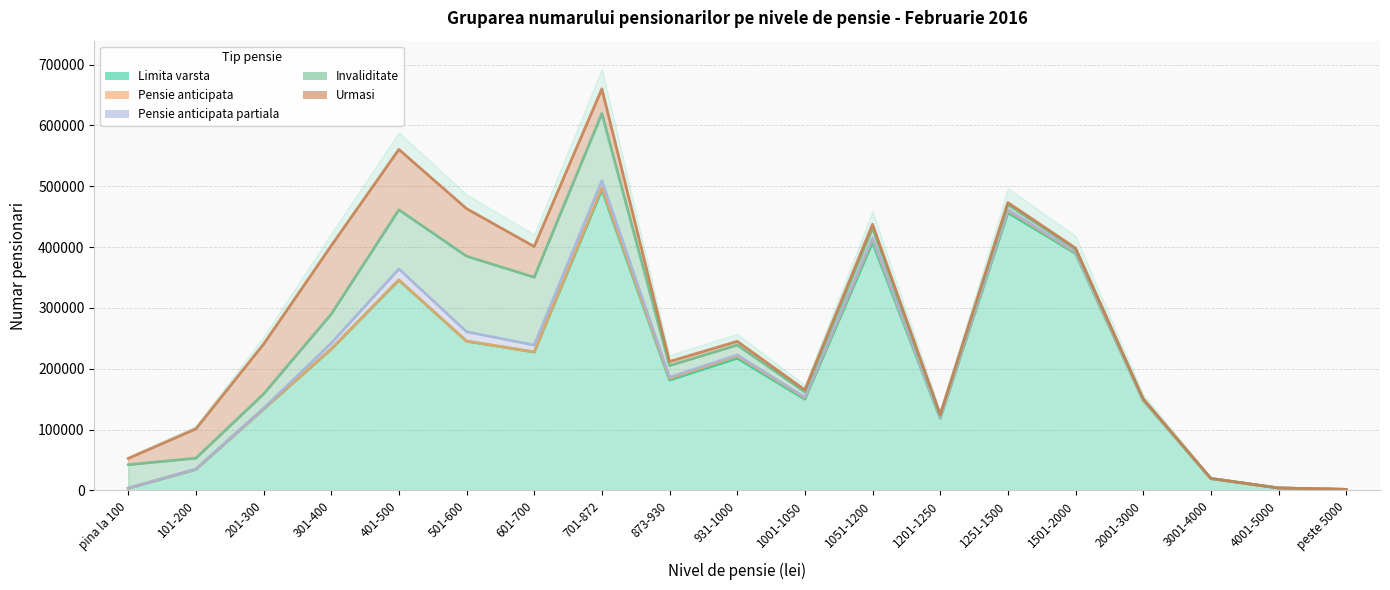

How many data points in Pensie anticipata are less than 240?

9